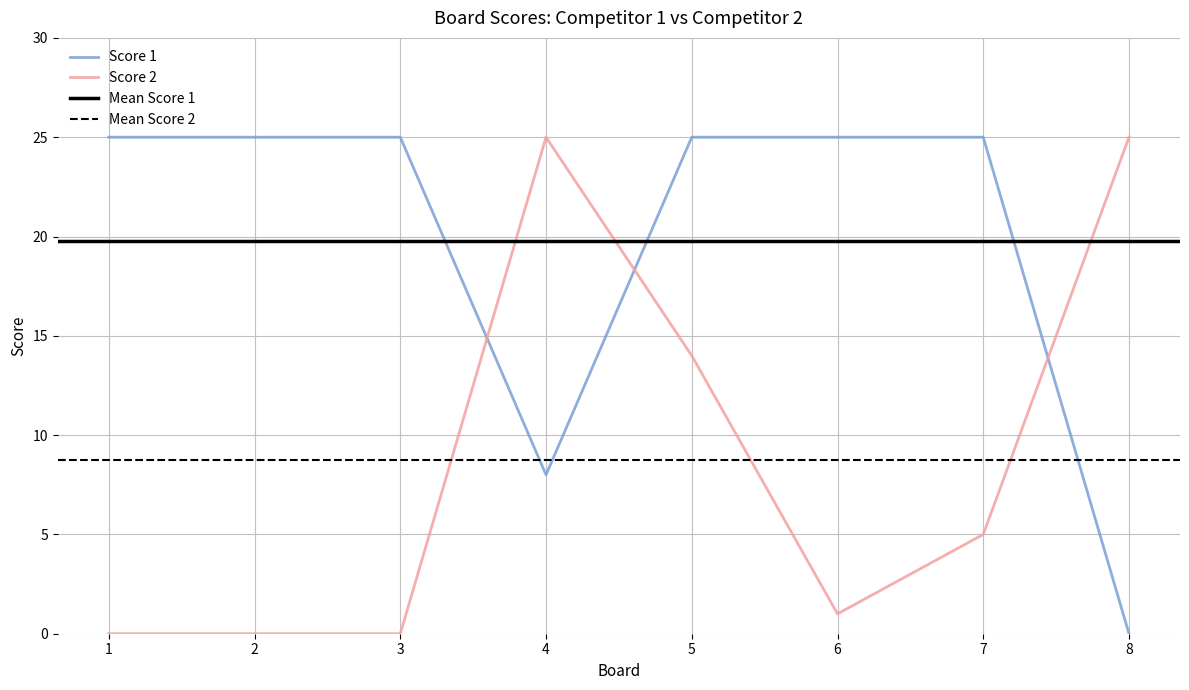

The value of Score 1 at 1 is 37. True or false?

False